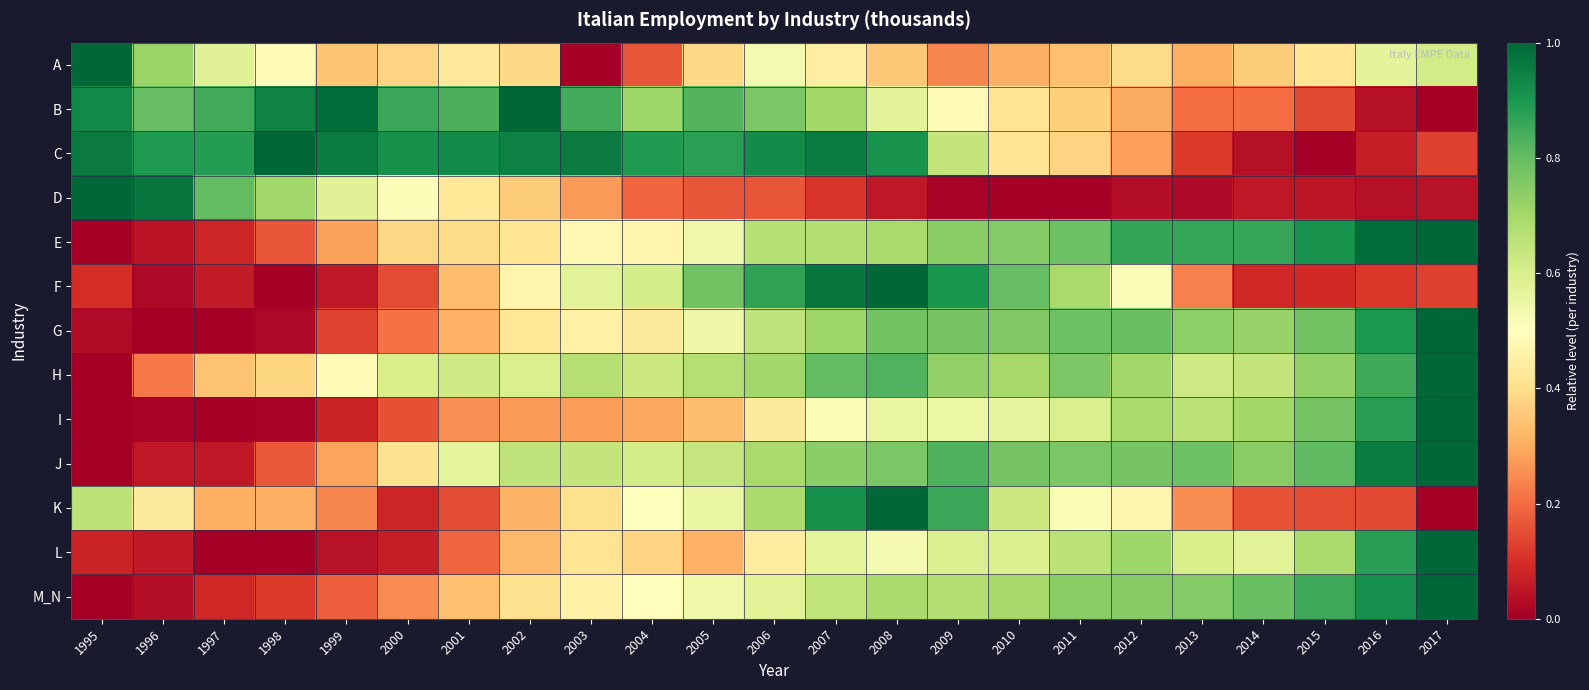

Count the number of categories in the chart.

23